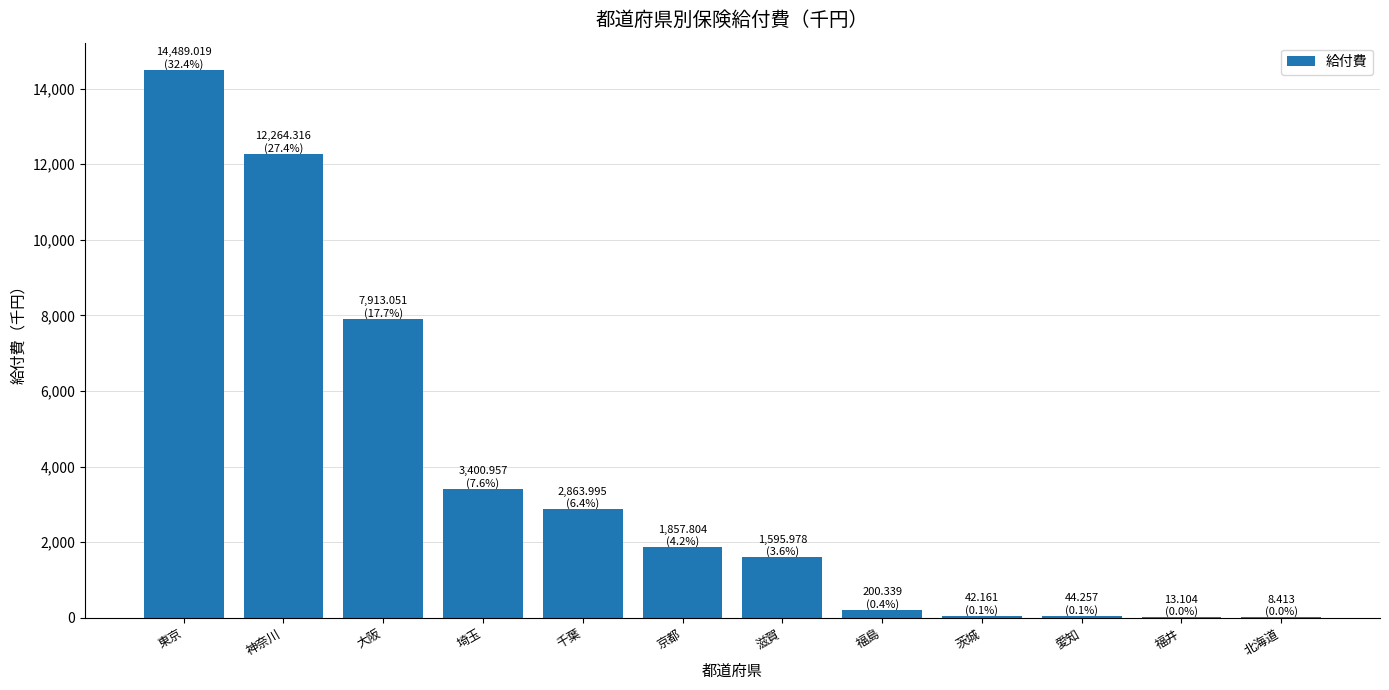

What is the approximate value at 大阪?

7913.1